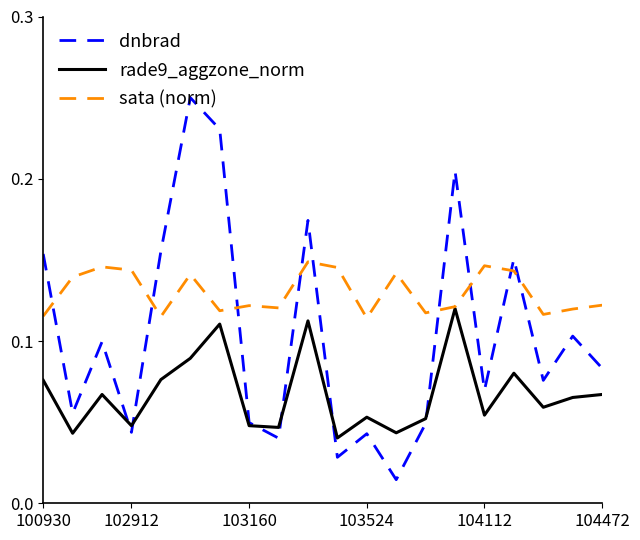

Which series has the largest total across all categories?

sata (norm)